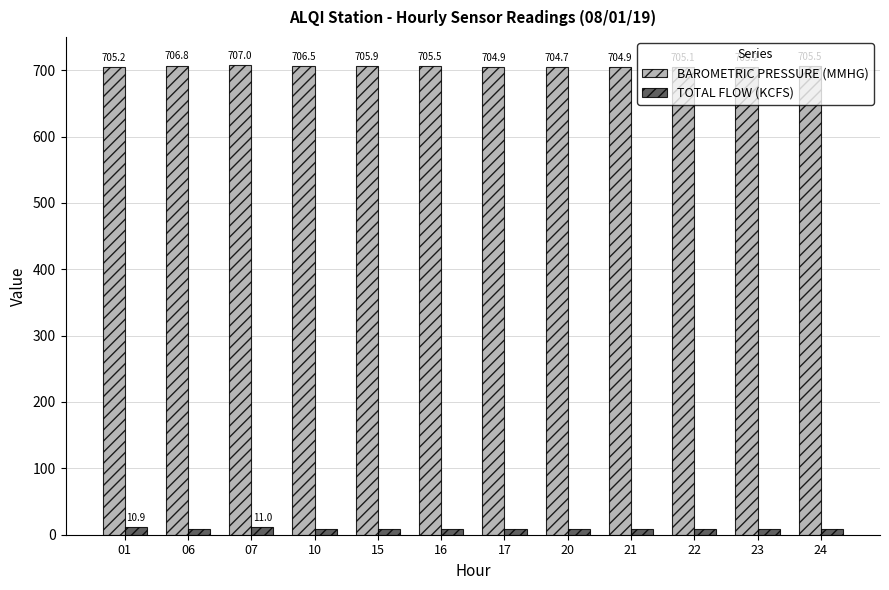

At which label is TOTAL FLOW (KCFS) closest to 9?

06